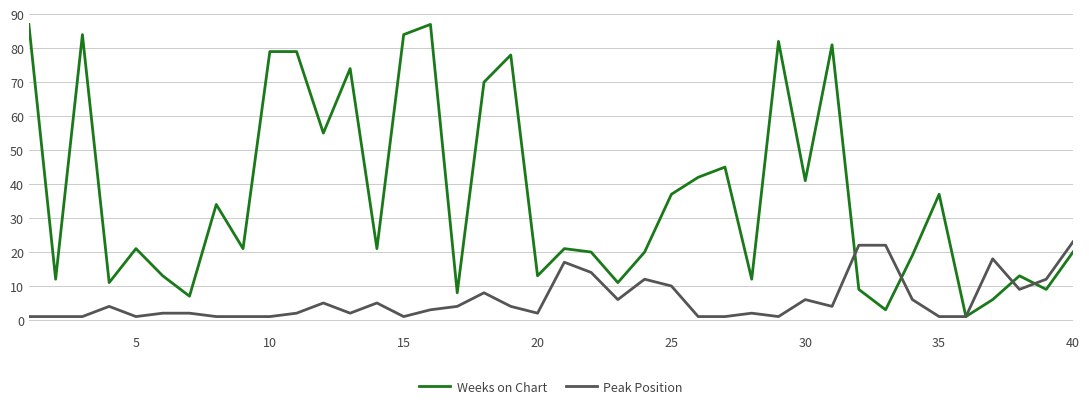

List the series in order of their peak value, lowest first.

Peak Position, Weeks on Chart